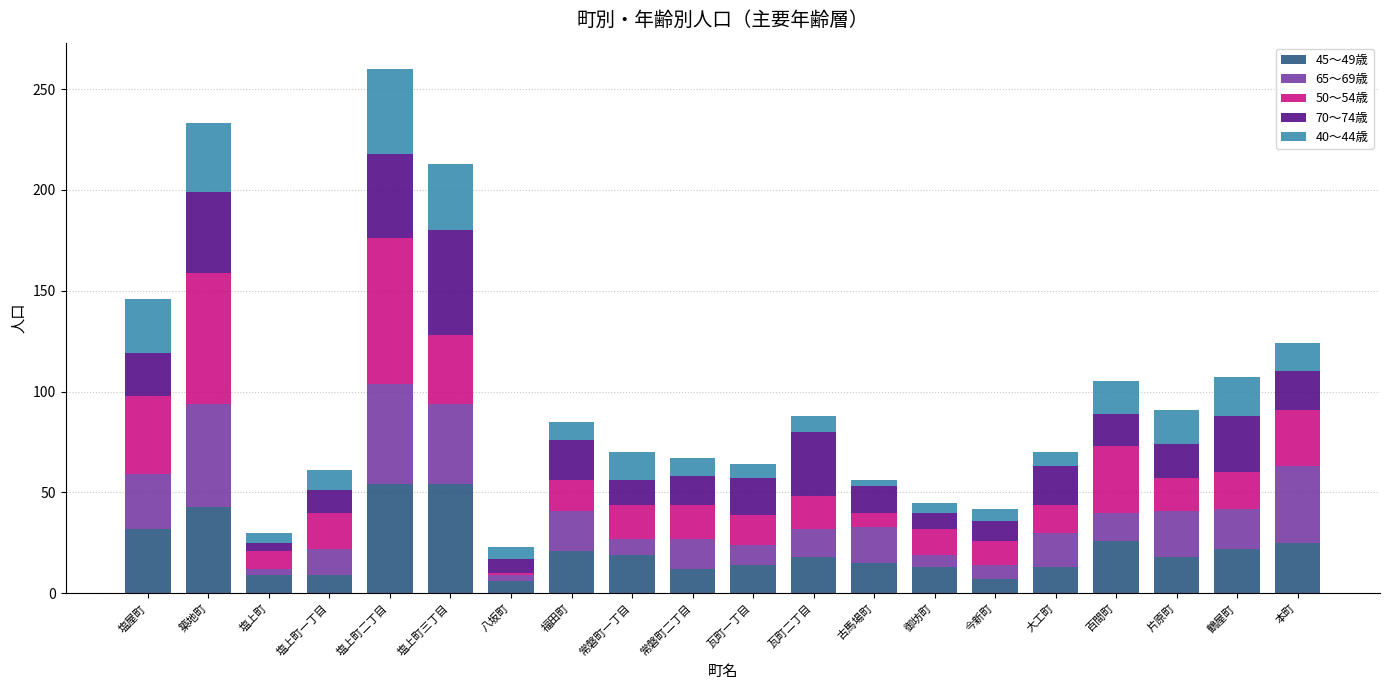

What is the total value across all series at 鶴屋町?

107